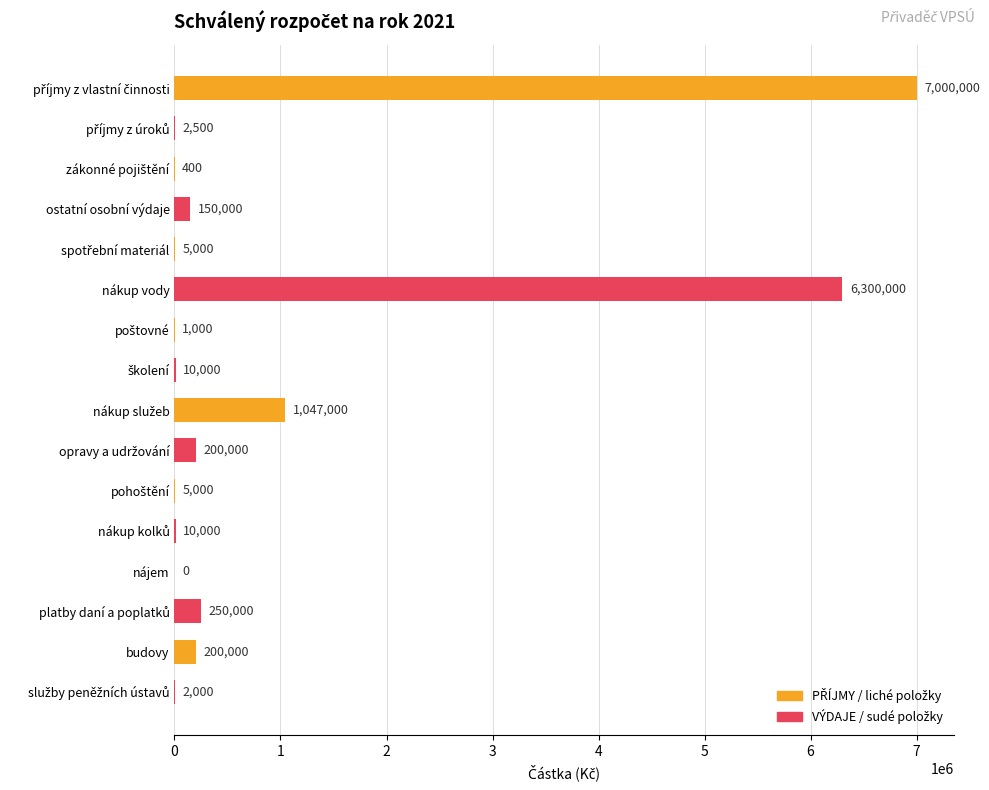

What is the sum of all values?

15182900